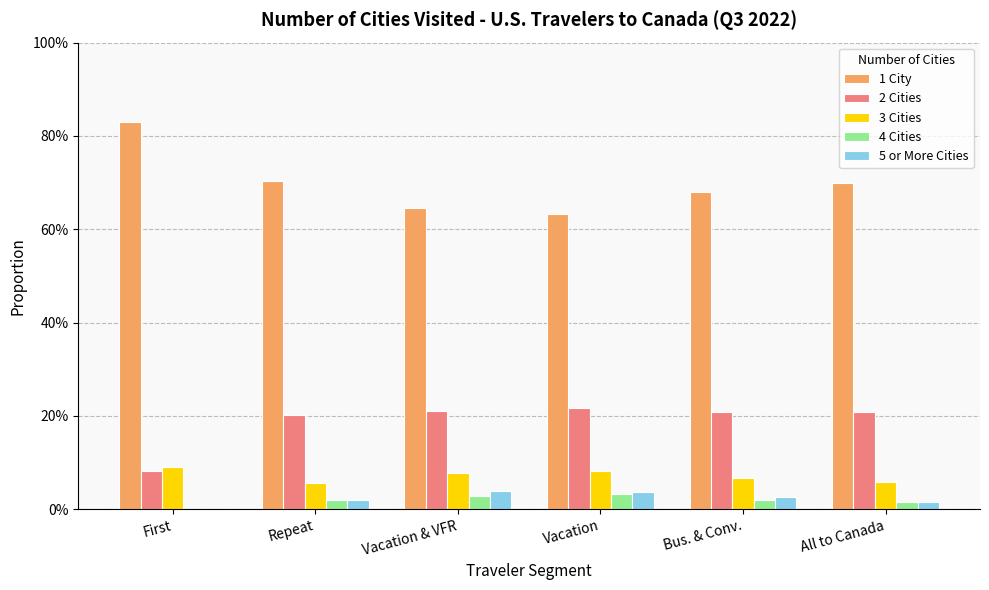

Where is 5 or More Cities nearest to the value 0?

First